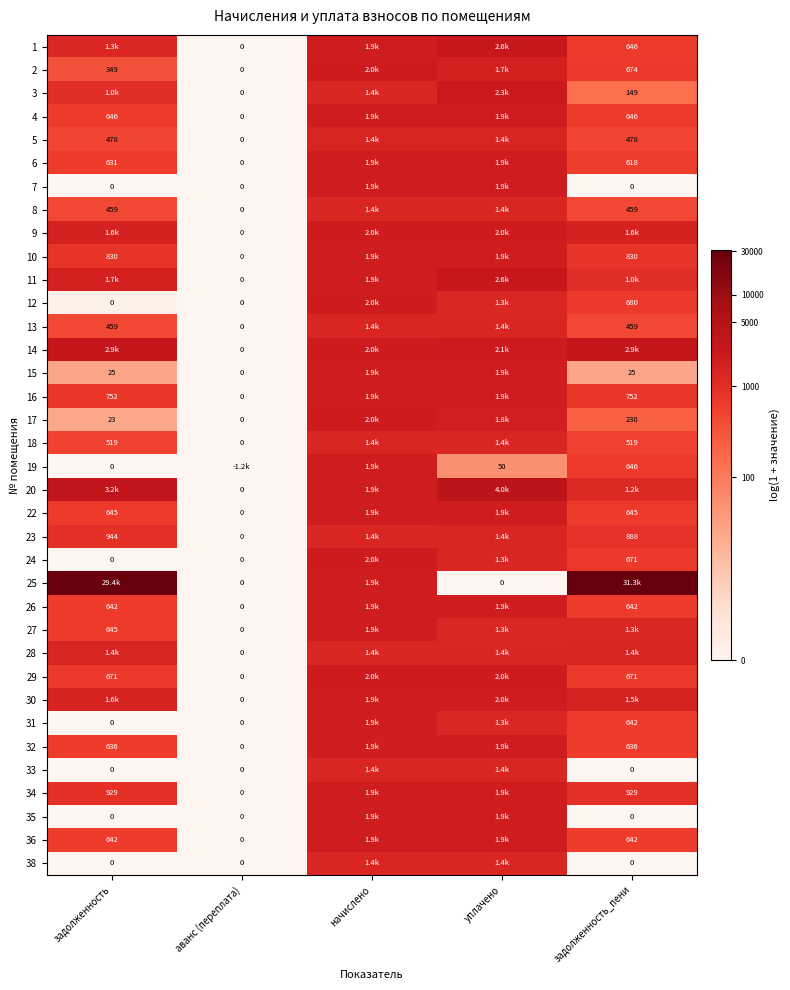

Is the value of 32 at задолженность greater than the value of 7 at задолженность_пени?

Yes